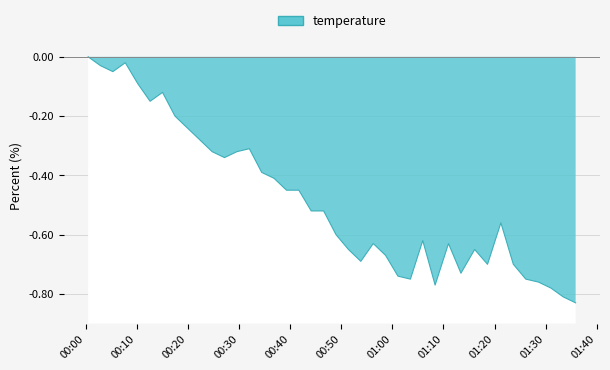

What is the sum of all values?

-19.2